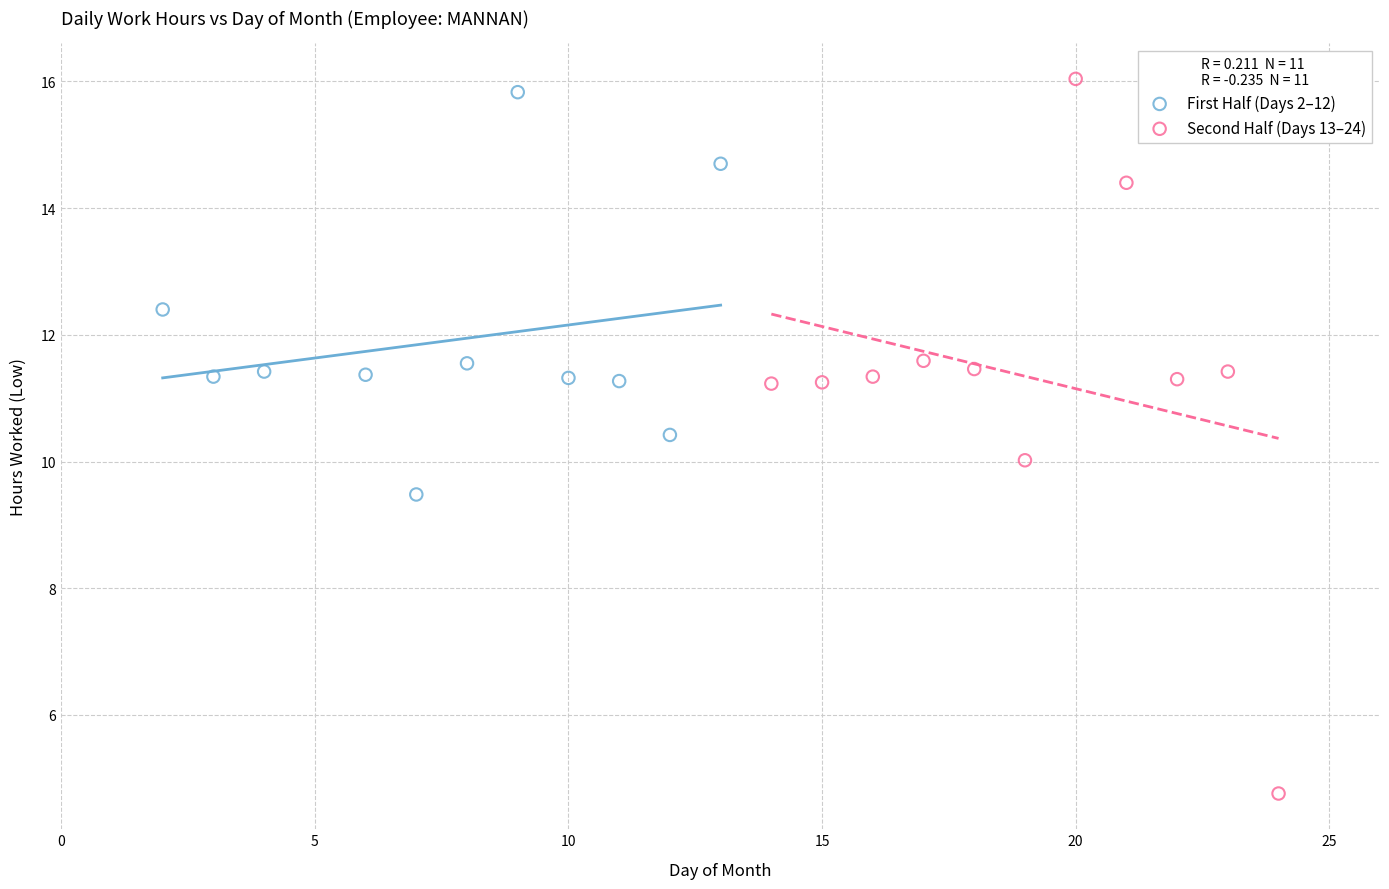

Which series has the widest spread of Y values?

Second Half (Days 13–24)